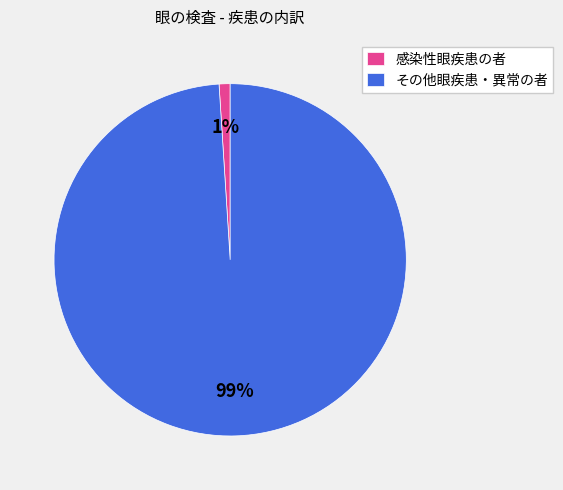

How many slices are in this pie chart?

2